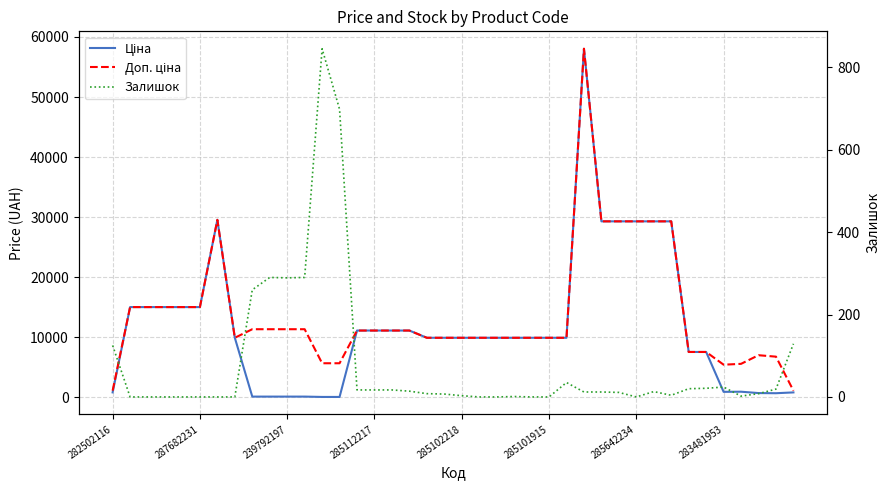

What is the sum of the Доп. ціна values at 30 and 11?

40628.9